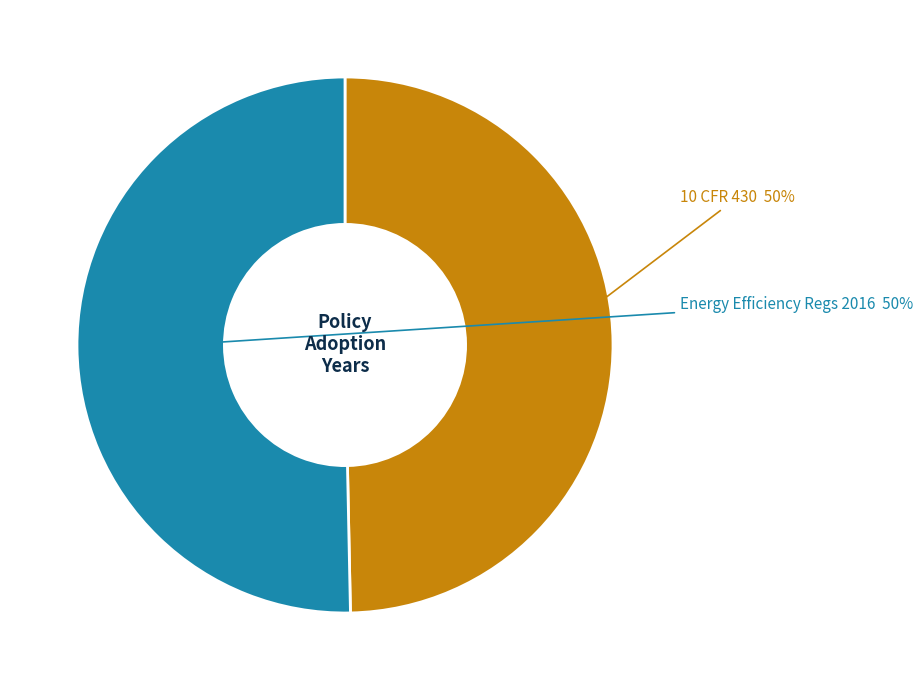

To the nearest percent, what is the average slice percentage?

50%